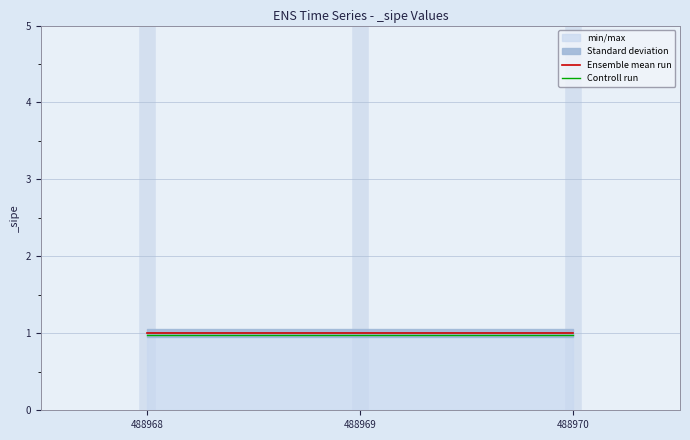

What is the value of the Controll run point at the 1st from the left?

1.0